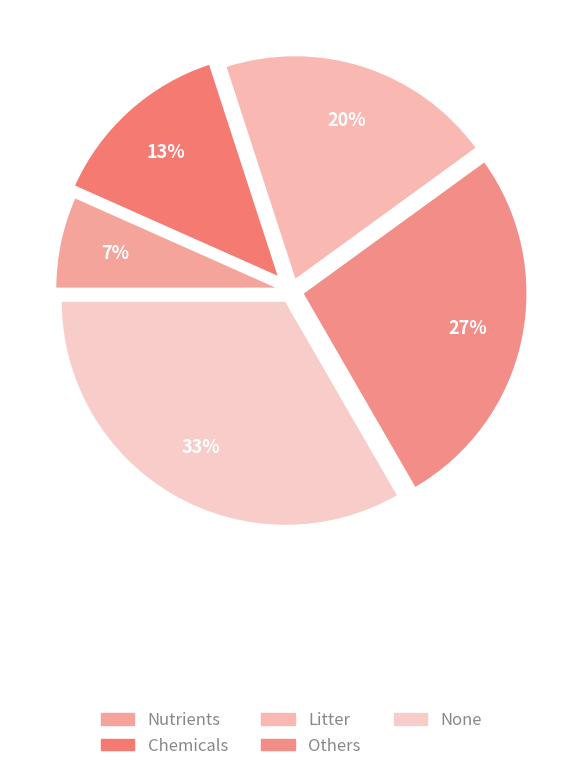

Is it true that Litter is 11% of the pie?

False